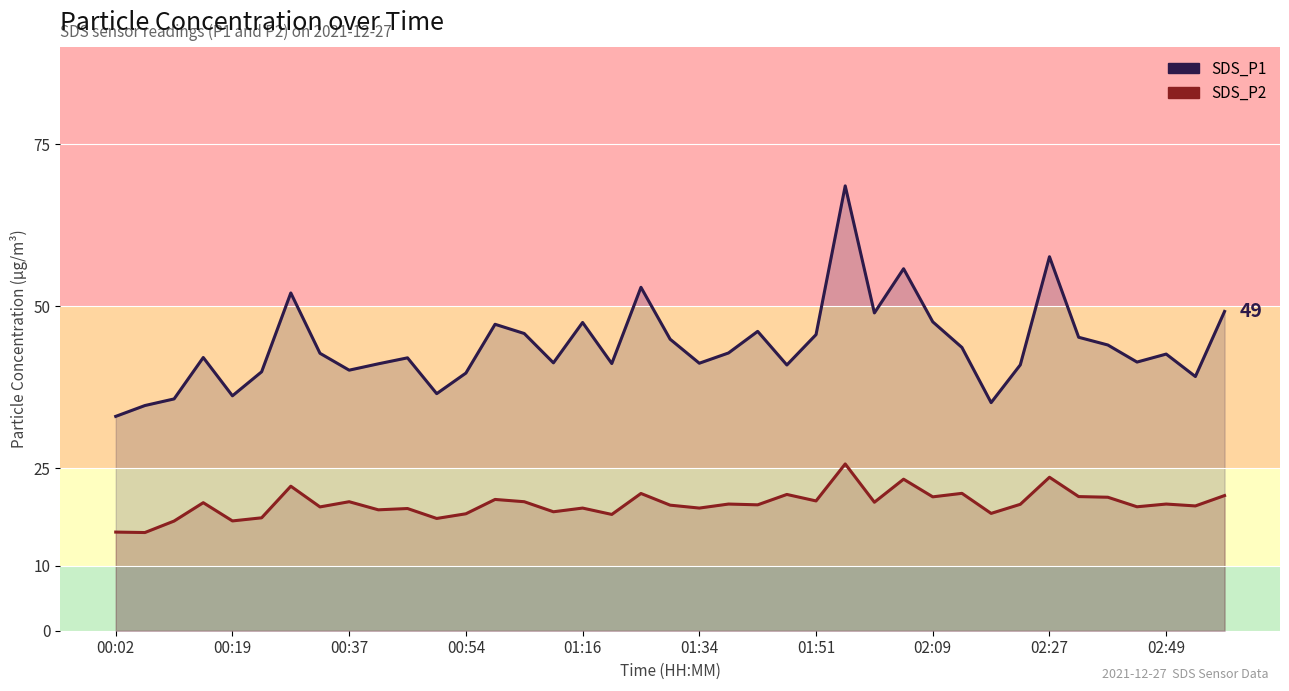

The value of SDS_P2 at 15 is 18.3. True or false?

True